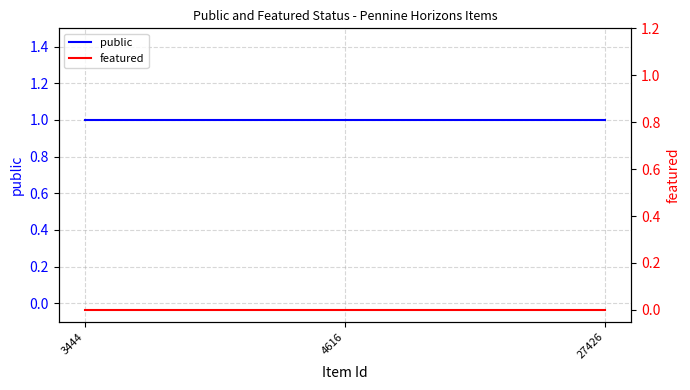

Is it true that public equals 0 at 3444?

False